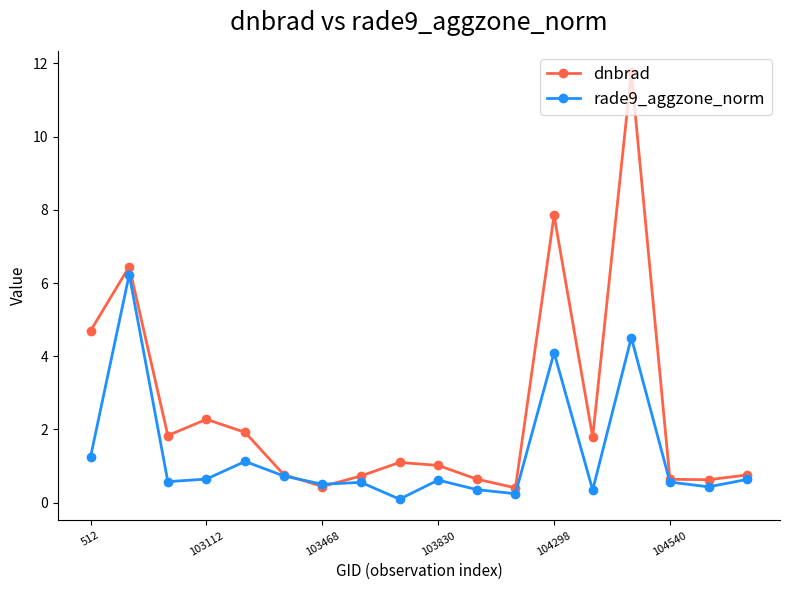

What is the average value of the rade9_aggzone_norm series?

1.3